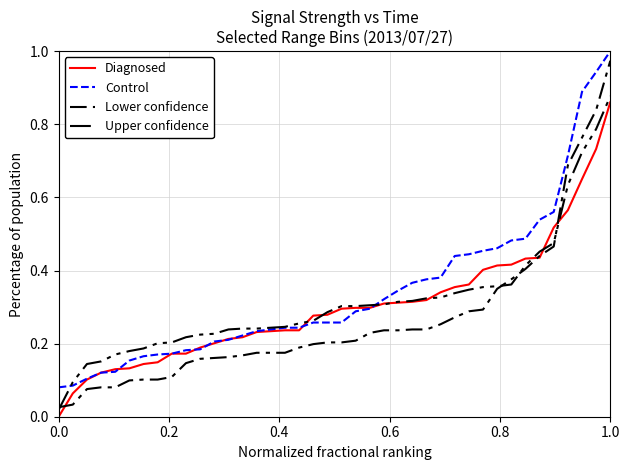

Which series has the largest total across all categories?

Control